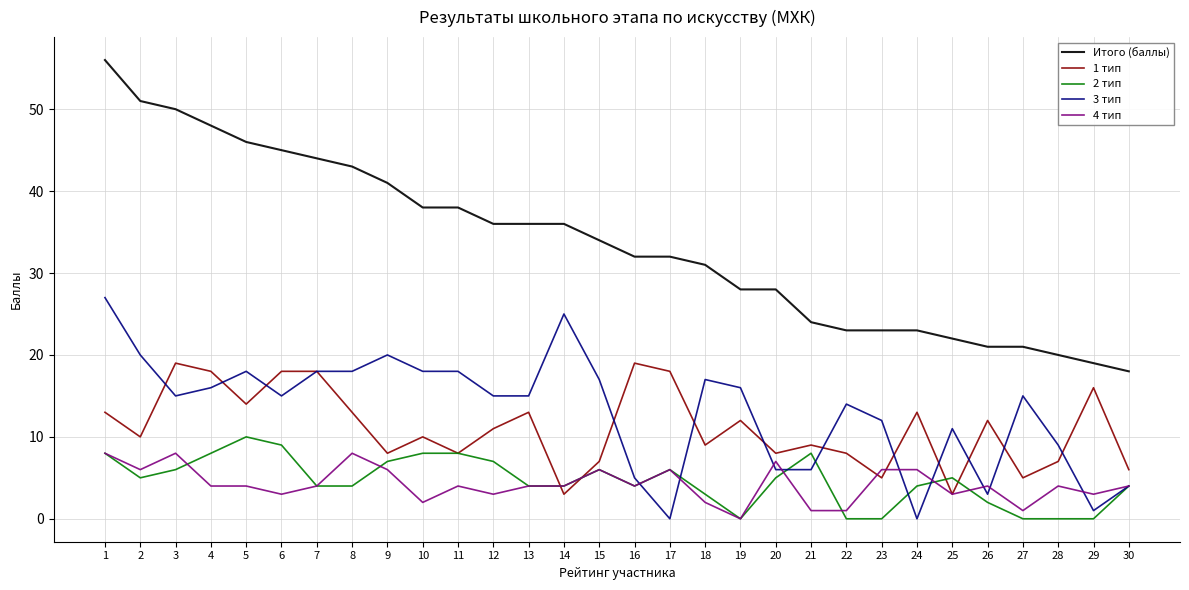

List the series in order of their peak value, lowest first.

4 тип, 2 тип, 1 тип, 3 тип, Итого (баллы)